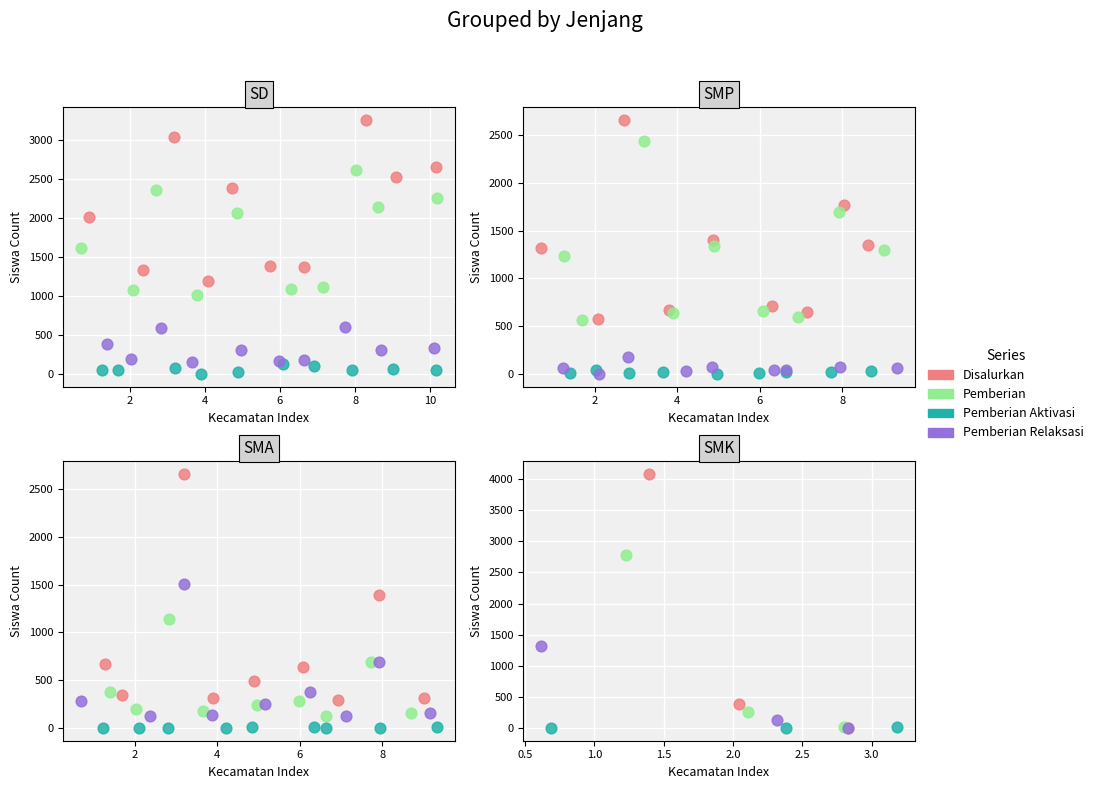

What are all the series names shown in the legend?

Disalurkan, Pemberian, Pemberian Aktivasi, Pemberian Relaksasi